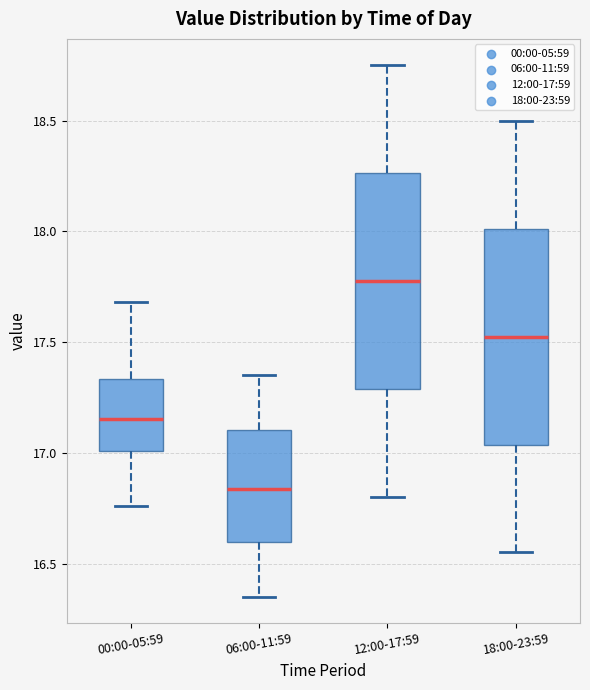

Which box's median line is the highest?

12:00-17:59